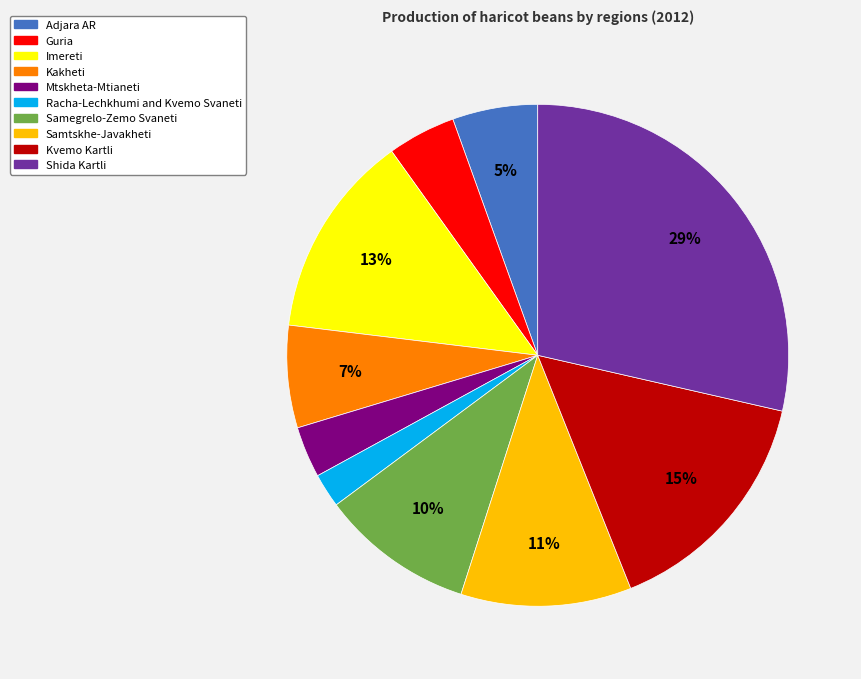

To the nearest percent, what is the difference between the Kvemo Kartli and Racha-Lechkhumi and Kvemo Svaneti slice percentages?

13%